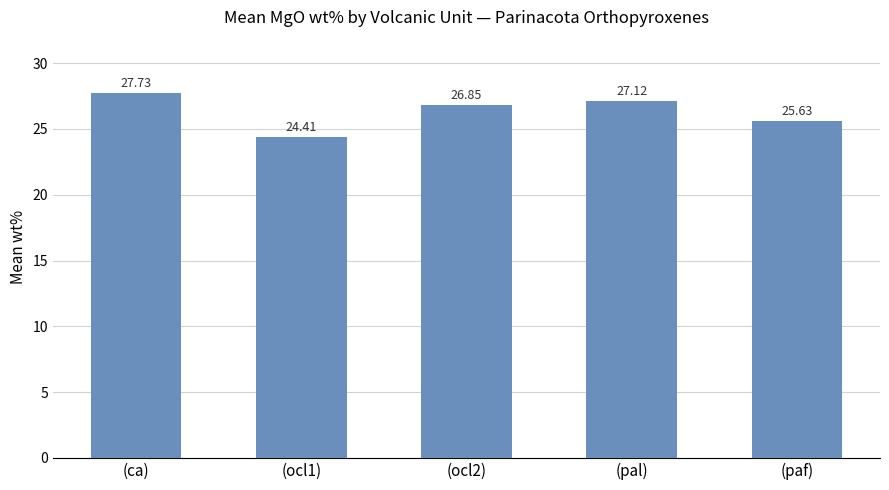

What is the value of the 3rd bar from the left?

26.9